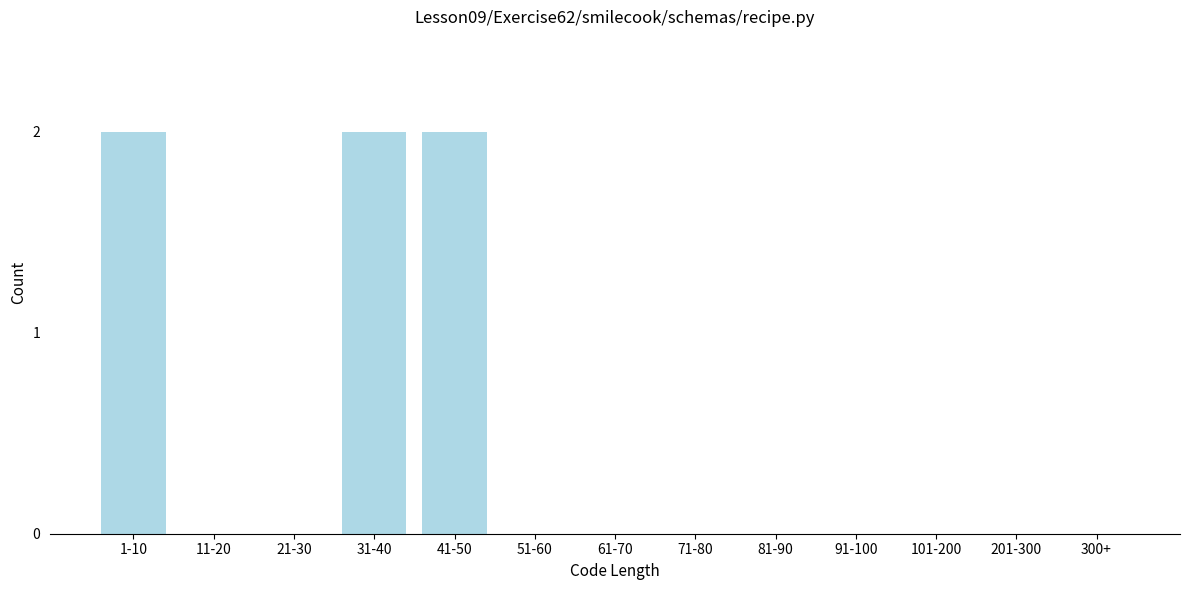

Reading left to right, extract all data points from this chart.

1-10=2	11-20=0	21-30=0	31-40=2	41-50=2	51-60=0	61-70=0	71-80=0	81-90=0	91-100=0	101-200=0	201-300=0	300+=0